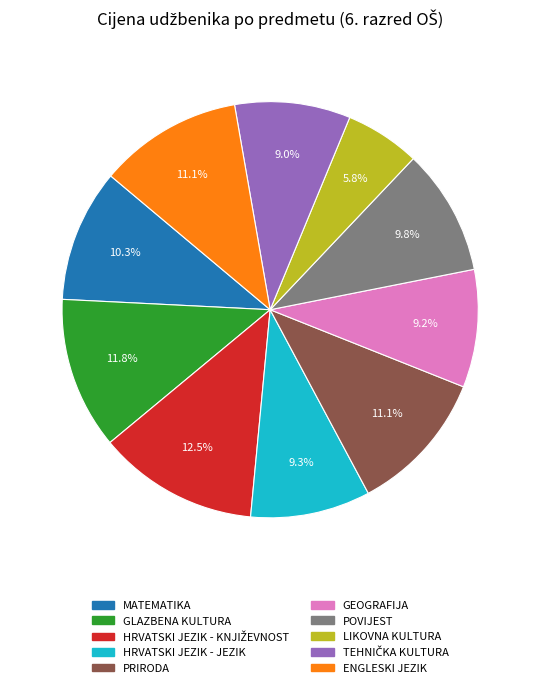

Between GEOGRAFIJA and POVIJEST, which is larger?

POVIJEST